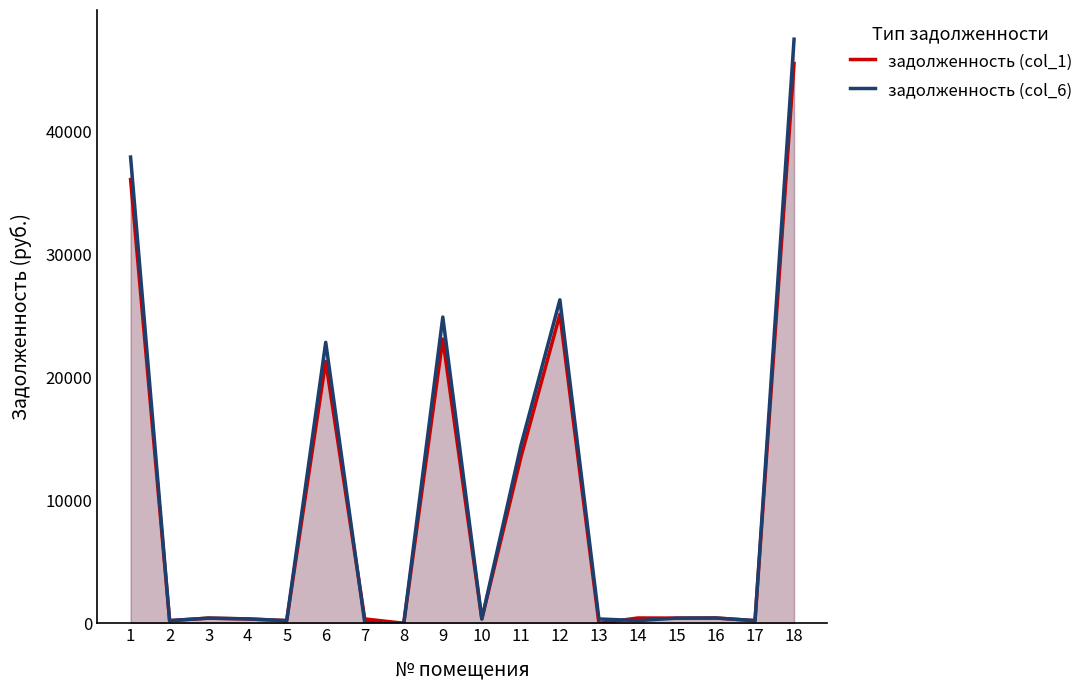

At 17, list the series in order from smallest to largest.

задолженность (col_1), задолженность (col_6)